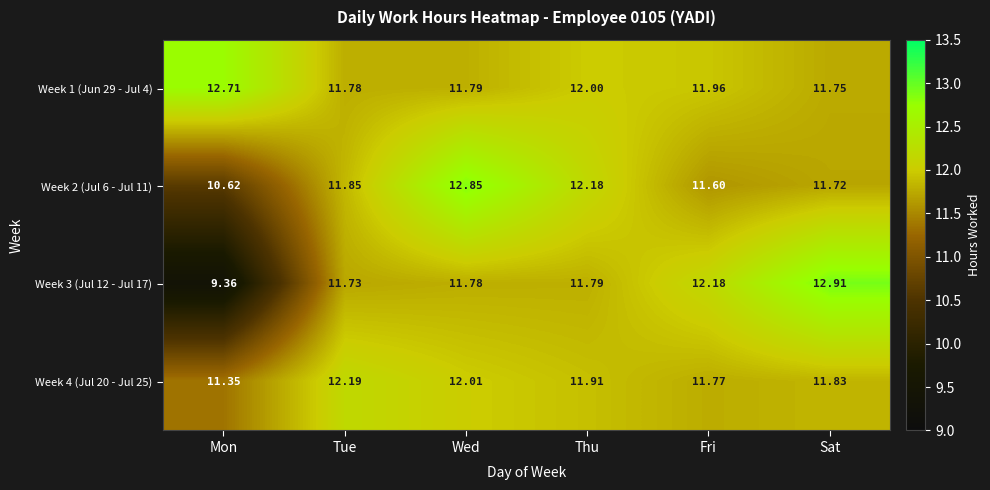

Which category has the highest value across all series?

Sat